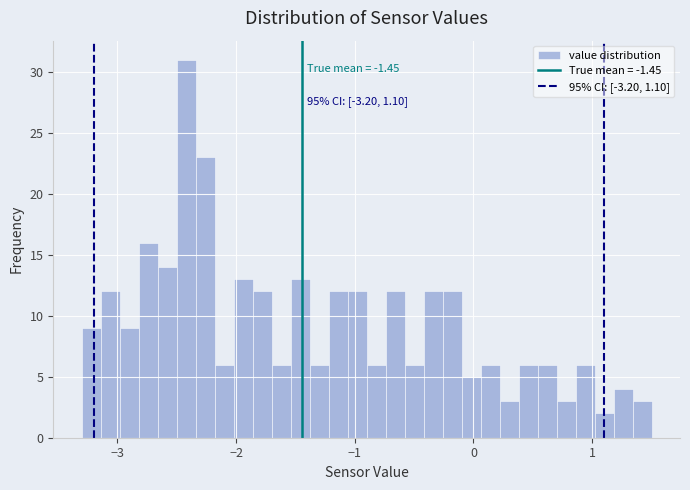

Around what value on the x-axis is the tallest bar? Give the approximate position of its centre, as read against the axis.

-2.4